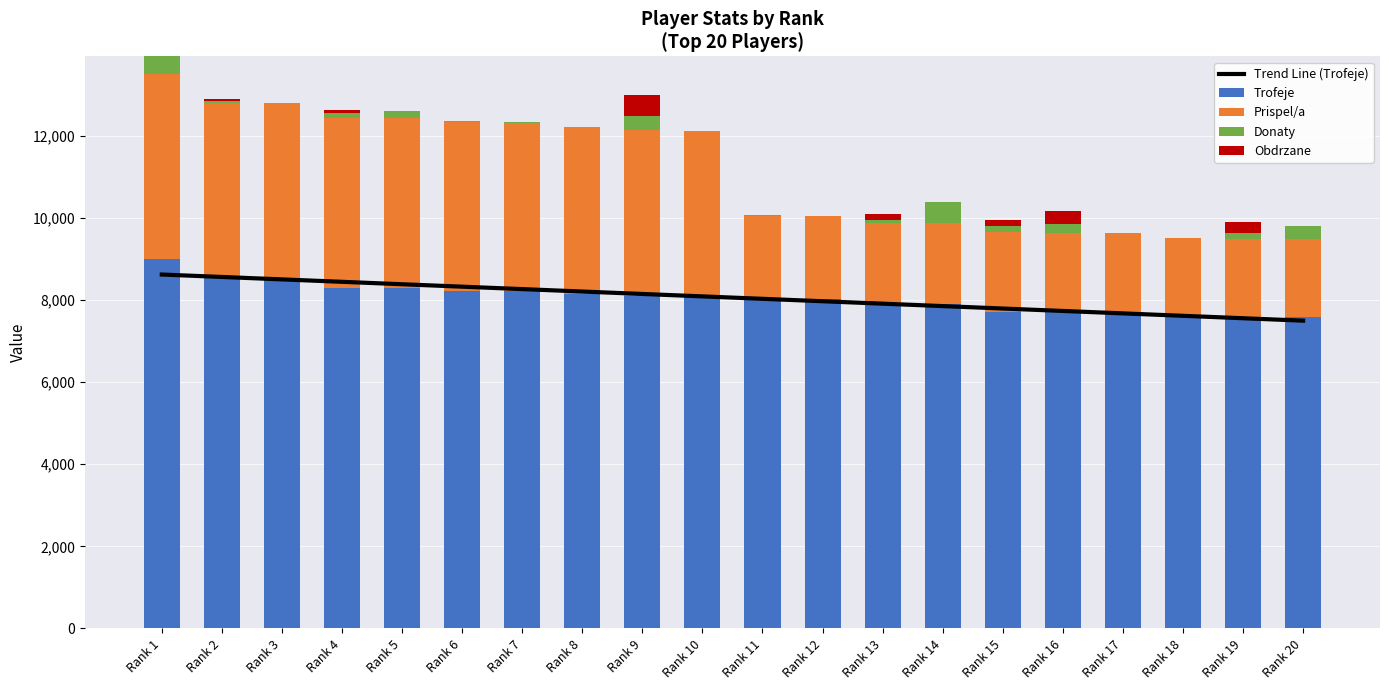

What is the highest value of the Donaty series?

516.0